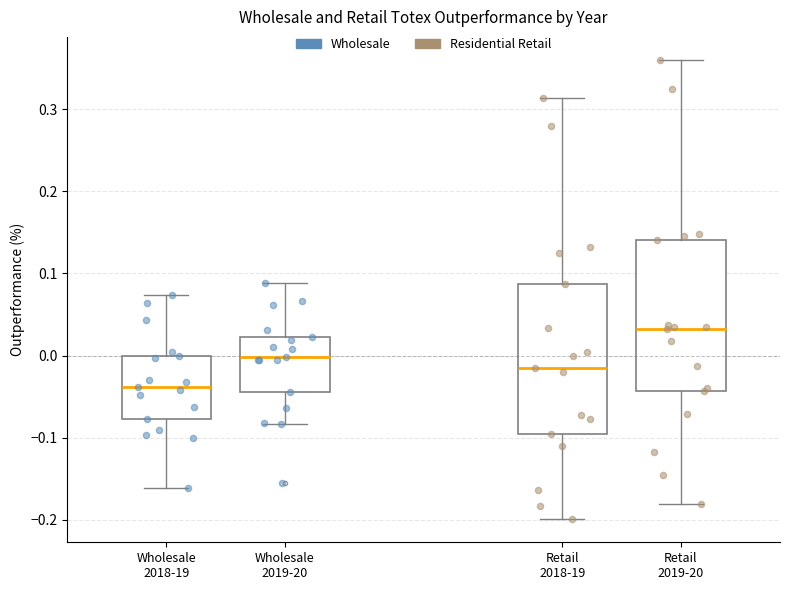

Reading left to right, read every box against the y-axis: the position of its median line, the range the box covers, and the ends of its whiskers. The values are not printed on the chart, so give them approximately, as read against the axis.

Wholesale 2018-19: median -0.04, box -0.08 to 0.00, whiskers -0.16 to 0.07
Wholesale 2019-20: median 0.00, box -0.04 to 0.02, whiskers -0.08 to 0.09
Retail 2018-19: median -0.02, box -0.10 to 0.09, whiskers -0.20 to 0.31
Retail 2019-20: median 0.03, box -0.04 to 0.14, whiskers -0.18 to 0.36